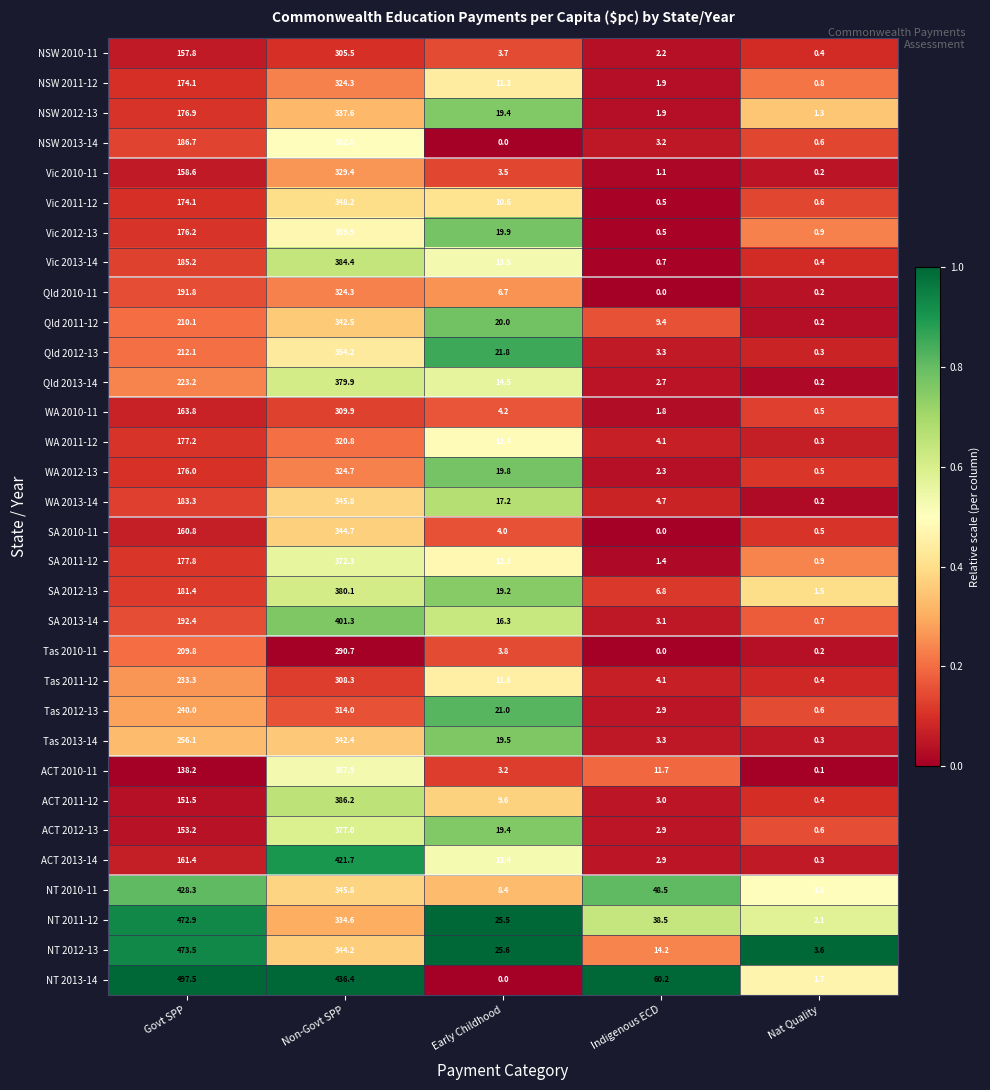

At which label is ACT 2012-13 closest to 188?

Govt SPP